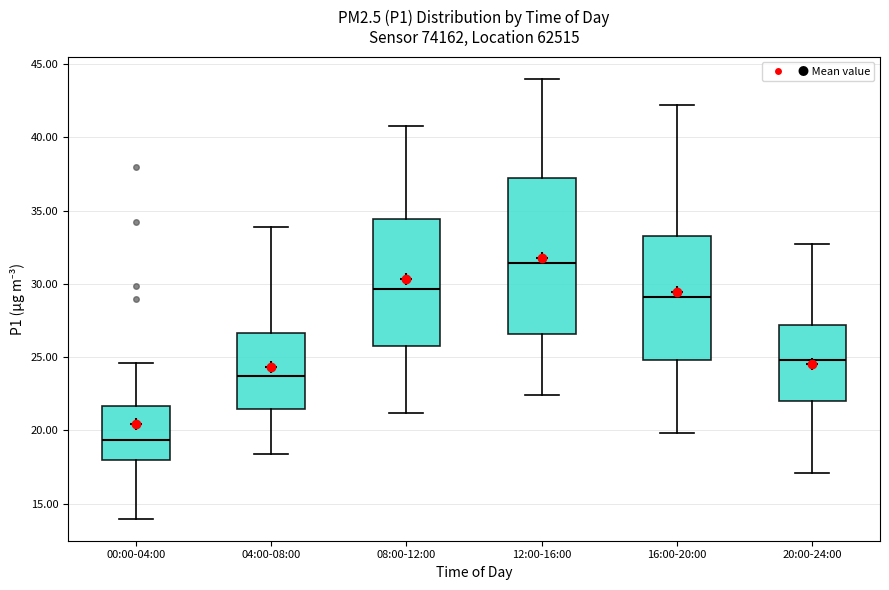

Where is the upper edge of the box for 08:00-12:00 on the y-axis? The values are not printed on the chart, so give them approximately, as read against the axis.

34.5